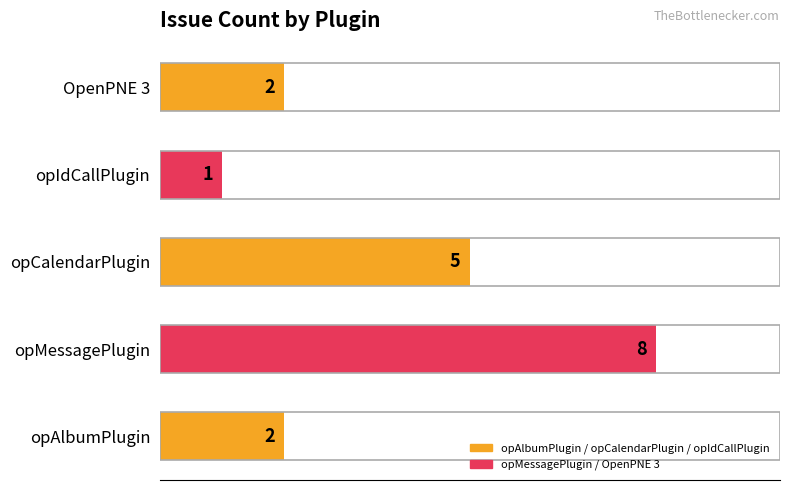

How many series are shown in this chart?

1